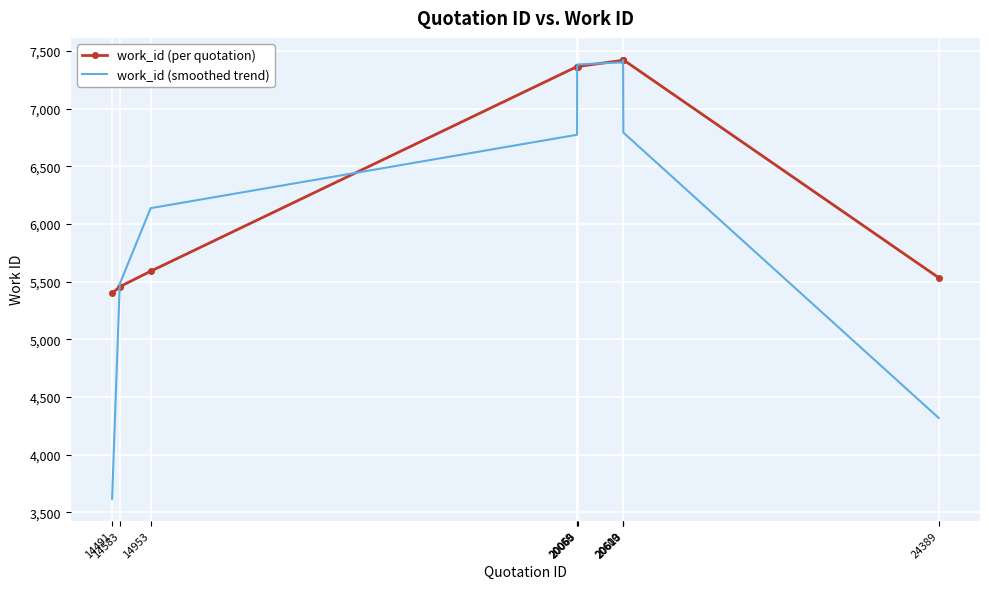

List the series in order of their overall mean, lowest first.

work_id (smoothed trend), work_id (per quotation)